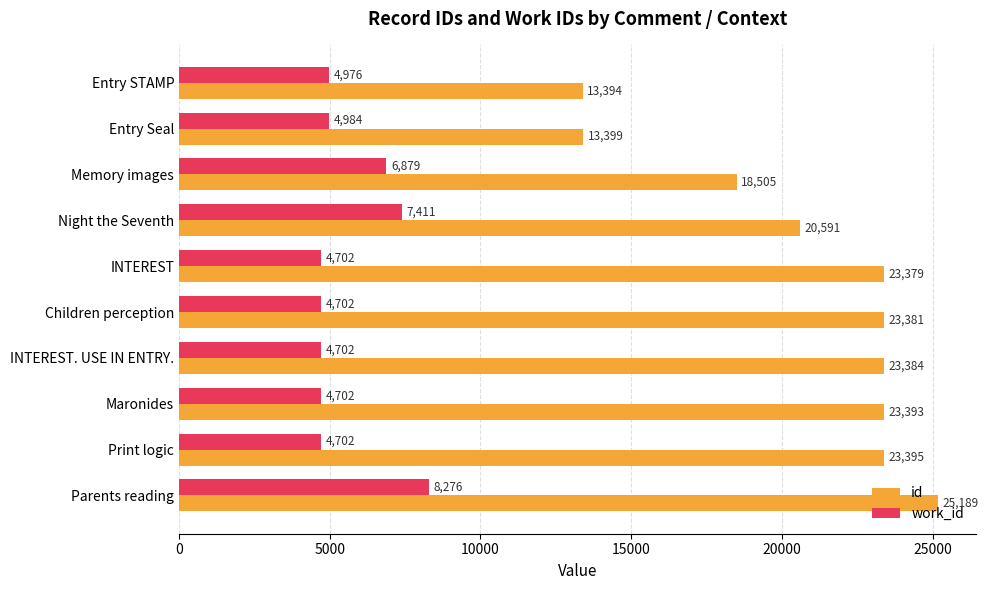

Which series changed the most between Night the Seventh and Children perception?

id